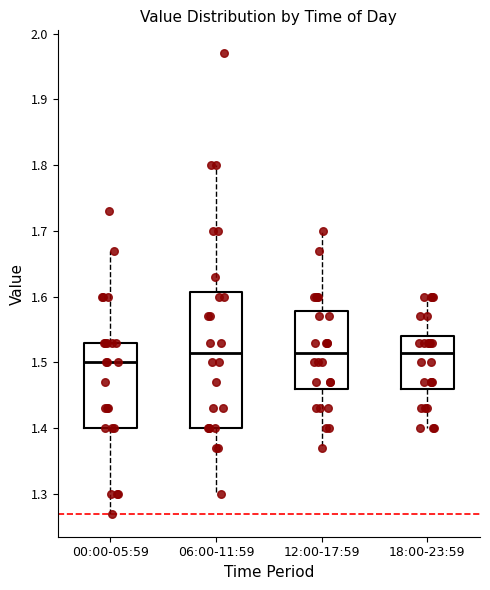

Reading left to right, transcribe this box plot: for each box, give where its median line is, the range the box spans, and where its two whiskers end, as read against the y-axis. The values are not printed on the chart, so give them approximately, as read against the axis.

00:00-05:59: median 1.50, box 1.40 to 1.53, whiskers 1.27 to 1.67
06:00-11:59: median 1.52, box 1.40 to 1.61, whiskers 1.30 to 1.80
12:00-17:59: median 1.52, box 1.46 to 1.58, whiskers 1.37 to 1.70
18:00-23:59: median 1.52, box 1.46 to 1.54, whiskers 1.40 to 1.60